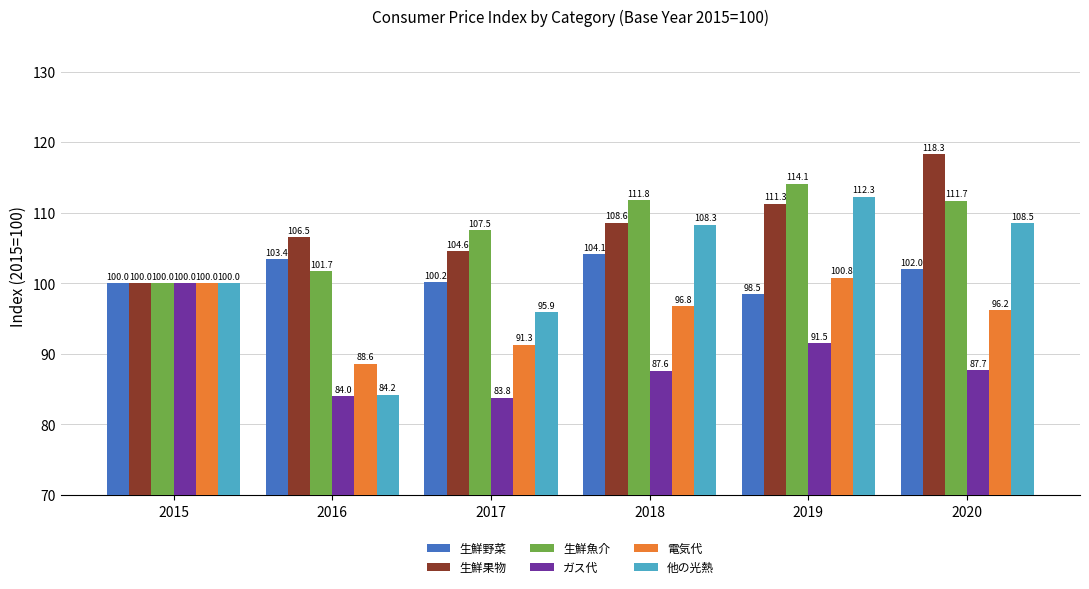

What is the greatest value displayed?

118.3